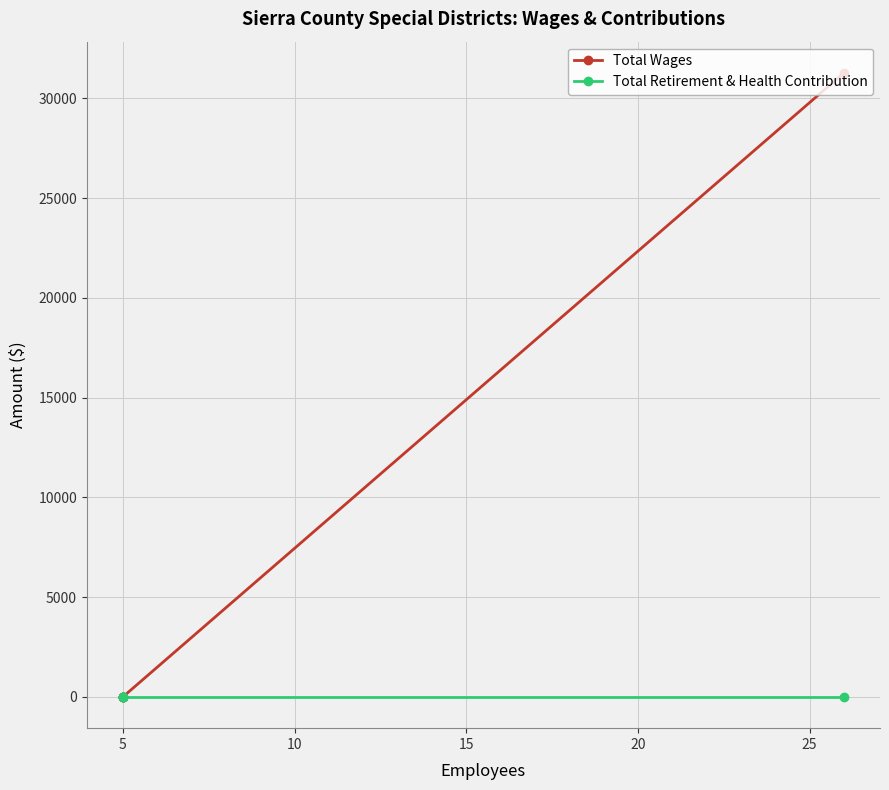

True or false: Total Retirement & Health Contribution and Total Wages cross at least once.

False